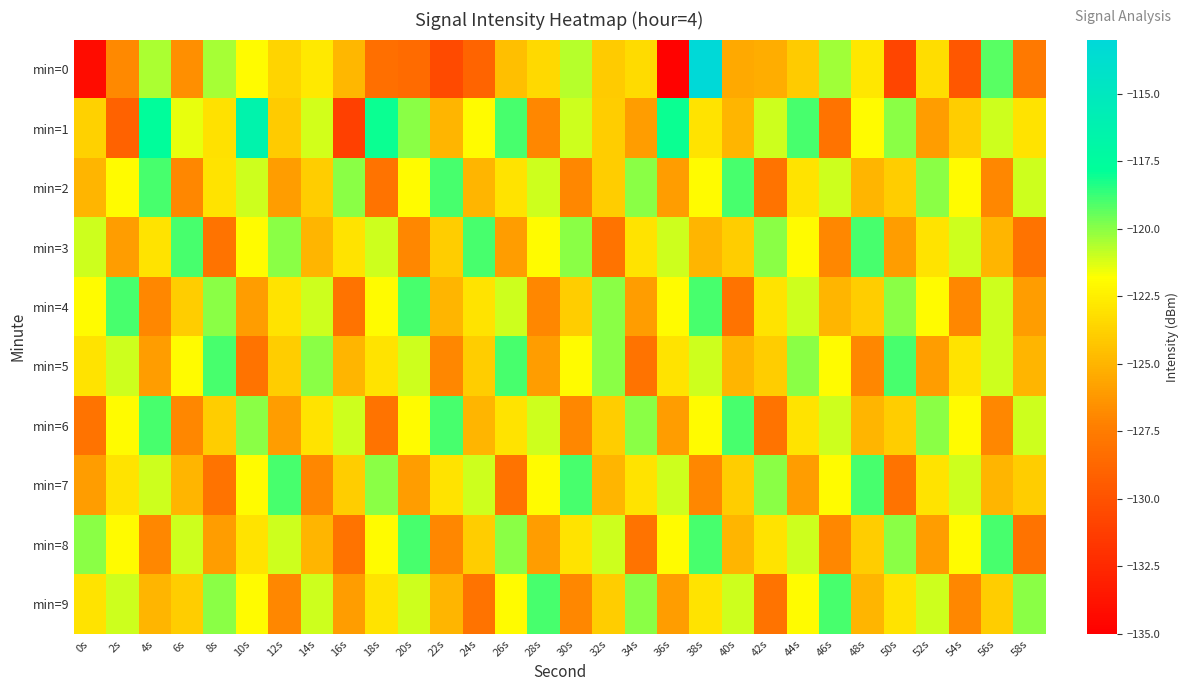

How many data points does each series have?

30